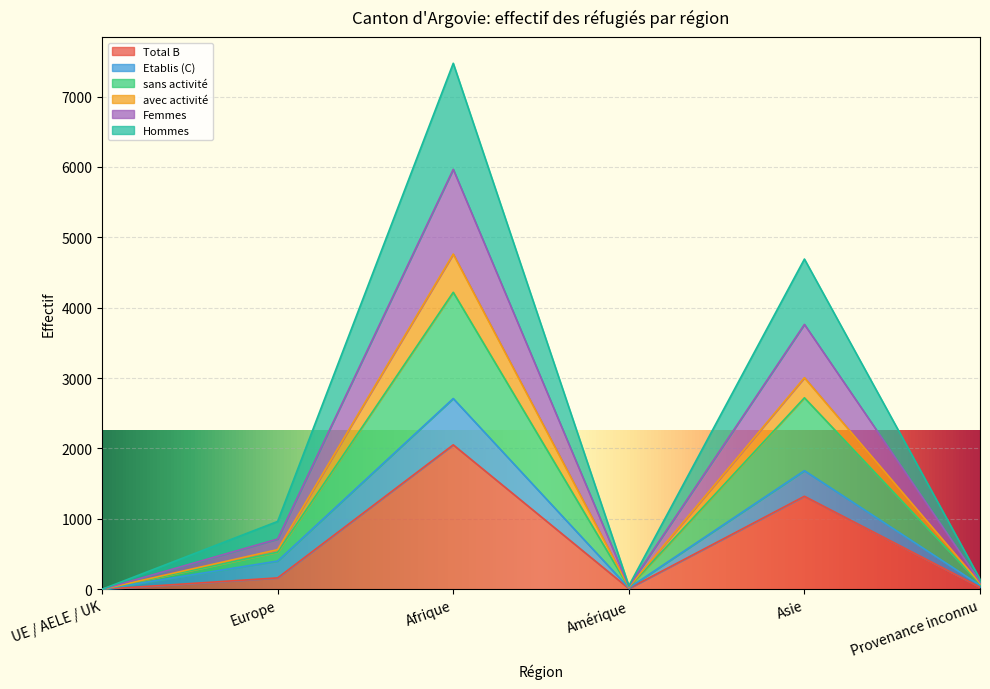

What is the label of the 3rd point from the left?

Afrique